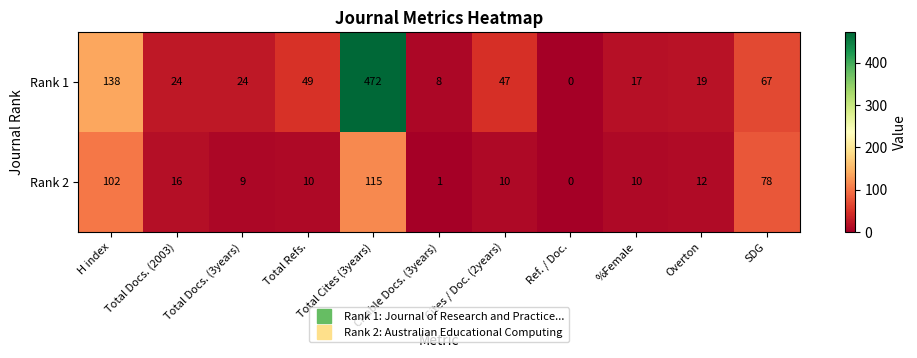

At which label does Rank 2 first exceed 10?

H index